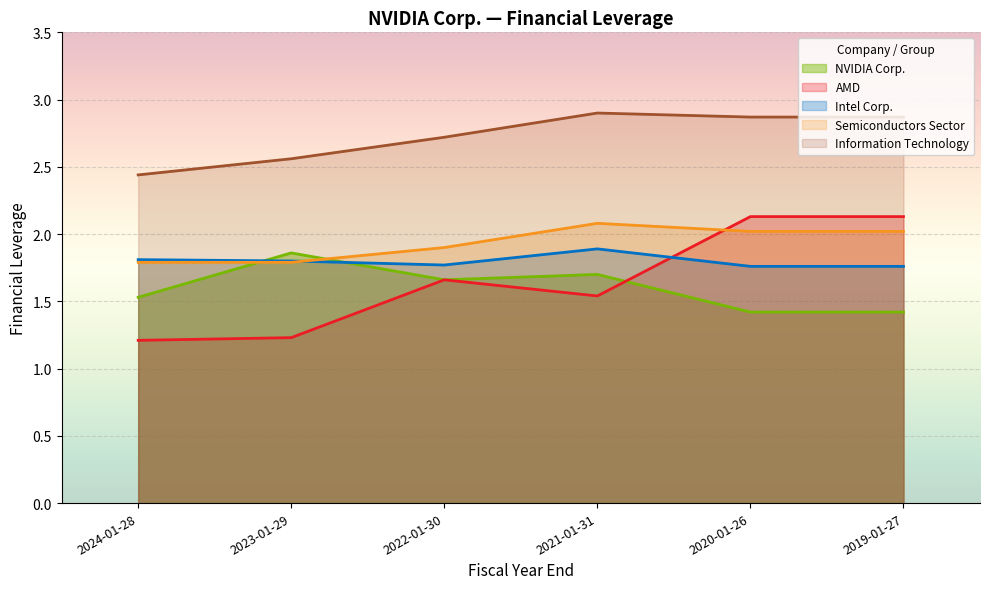

Which category has the lowest value in the AMD series?

2024-01-28